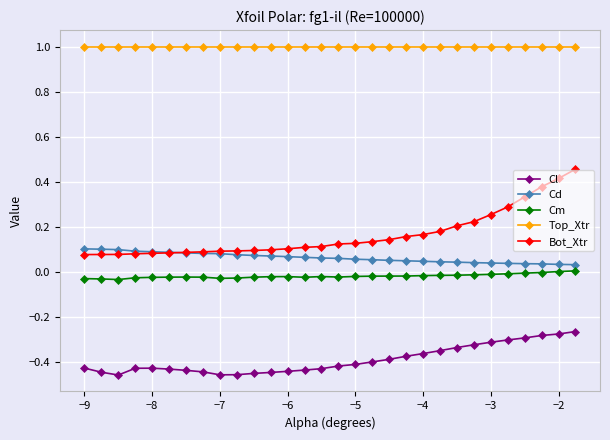

Which series has the widest spread of values?

Bot_Xtr